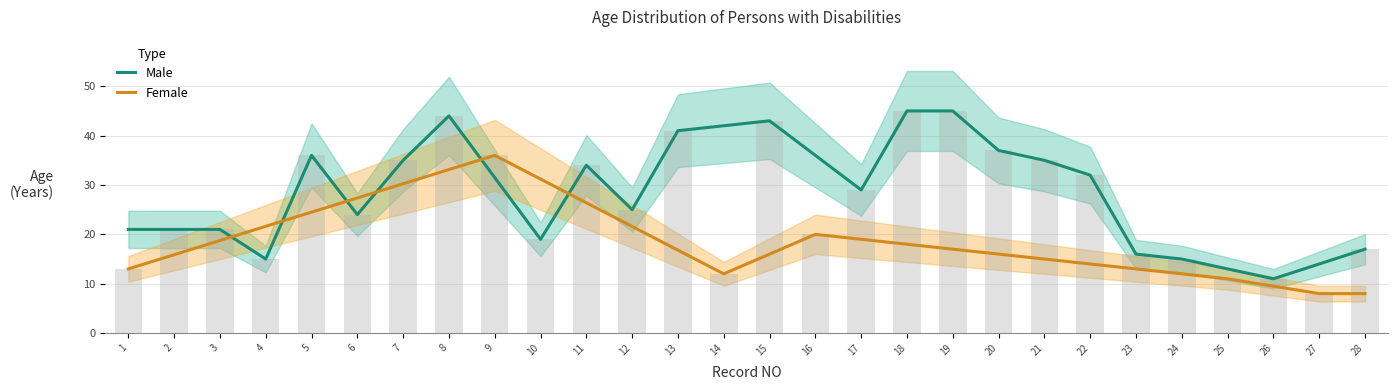

Is it true that Male equals 17.2 at 26?

False